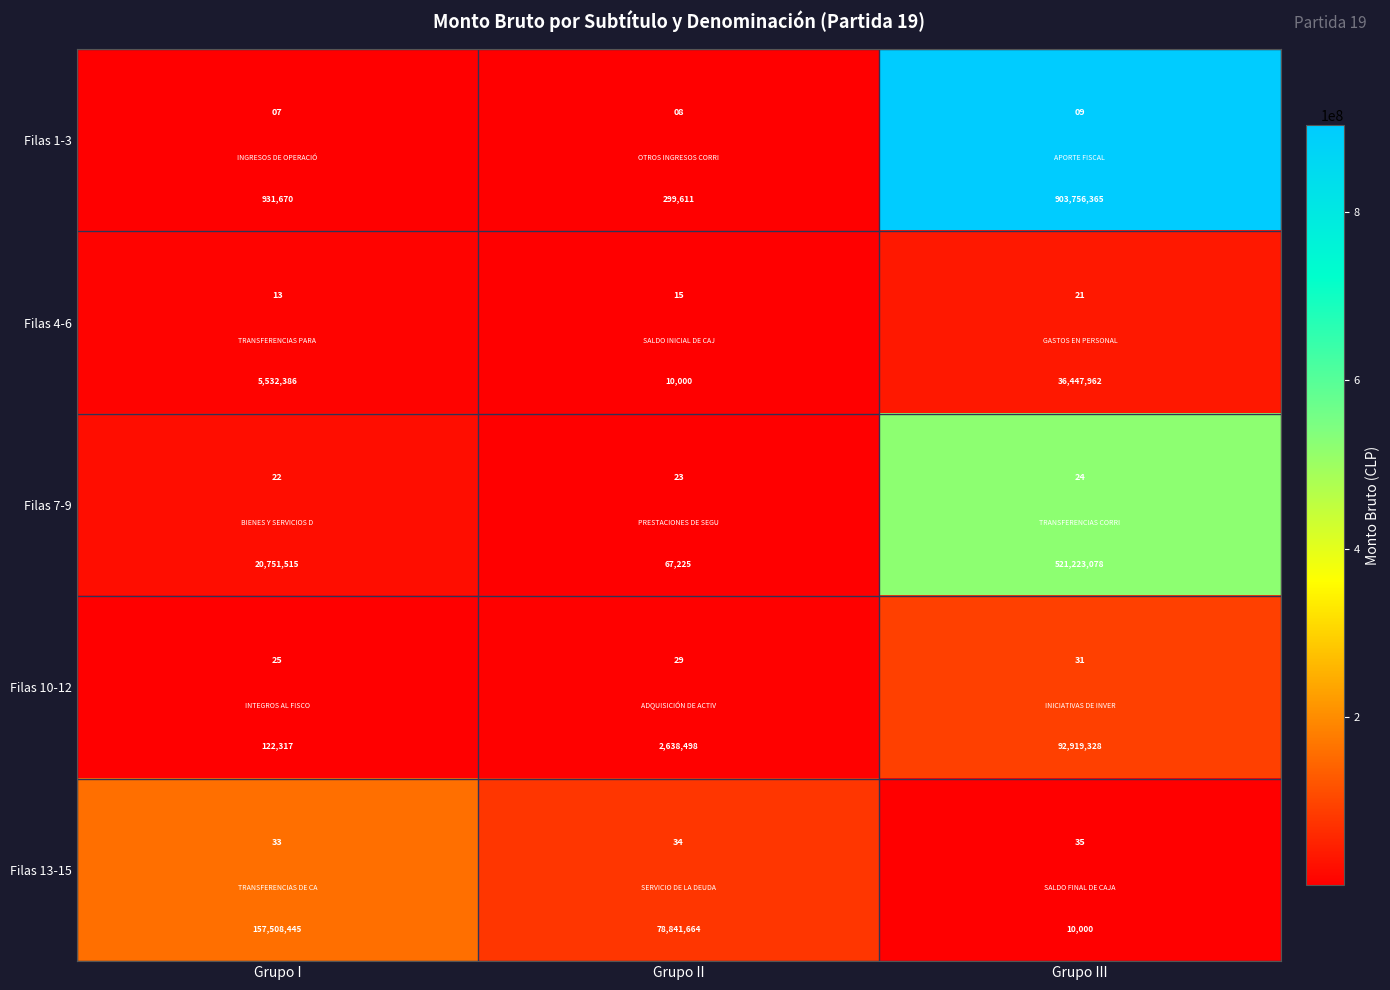

What is the average value of the Filas 7-9 series?

180680606